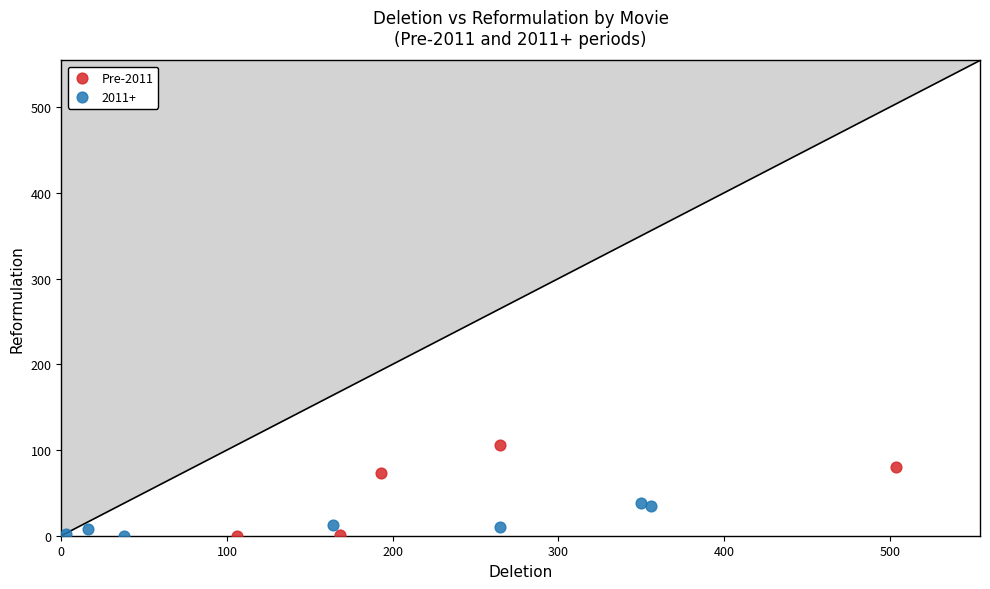

Which series contains the highest Y value?

Pre-2011